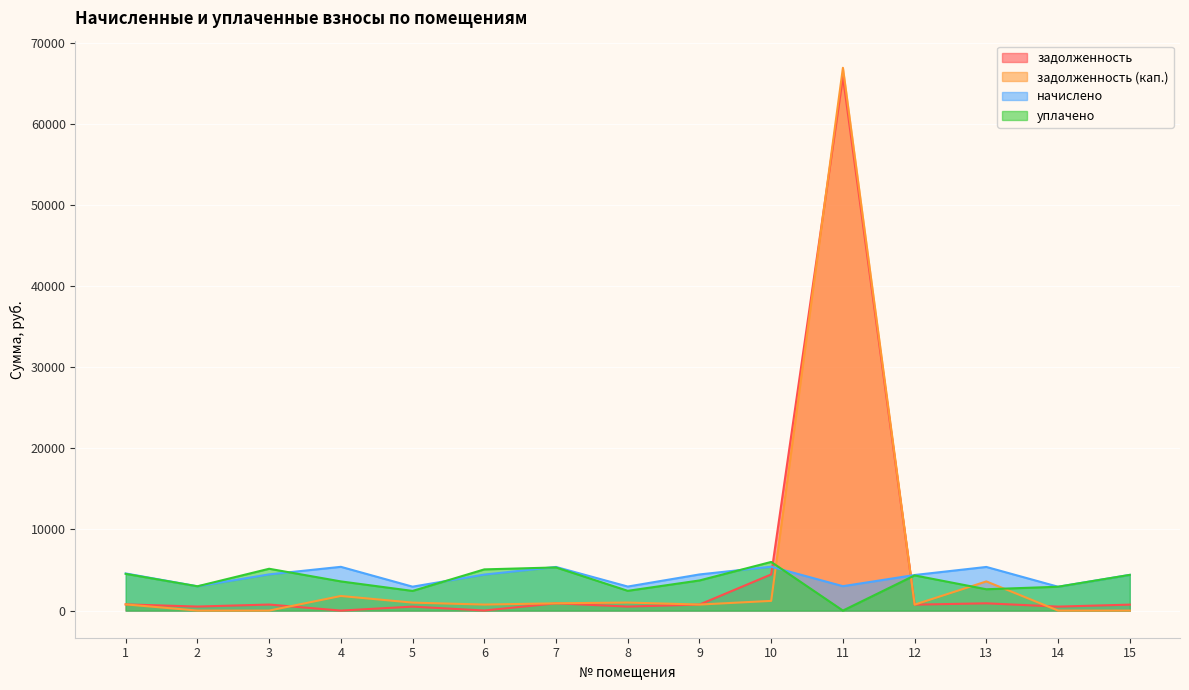

True or false: начислено and задолженность (кап.) intersect in this chart.

True